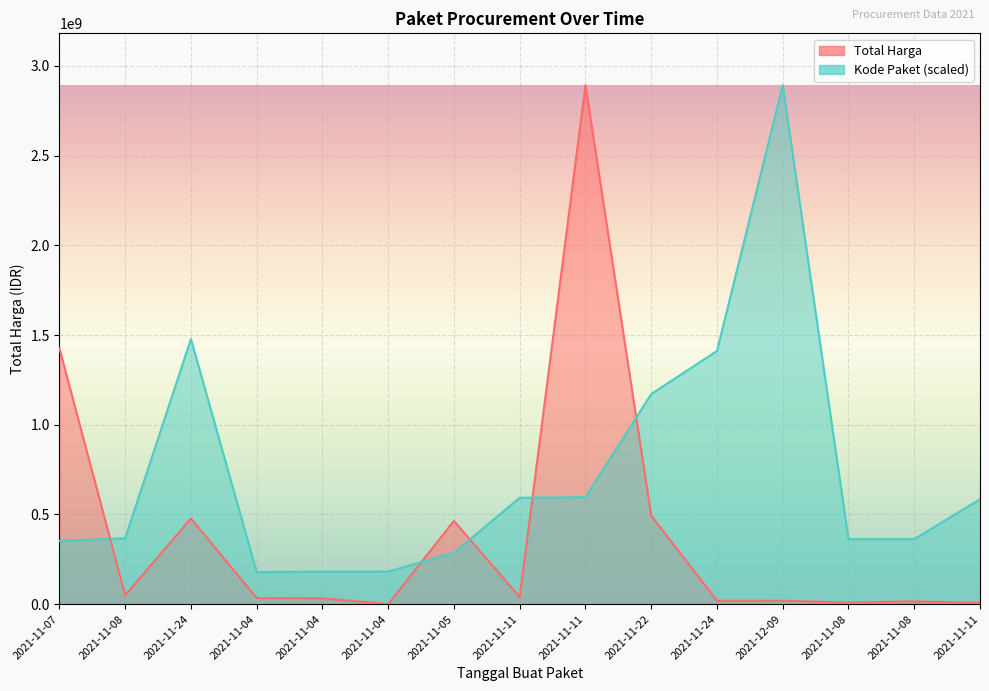

At which category does the chart reach its peak across all series?

2021-11-11